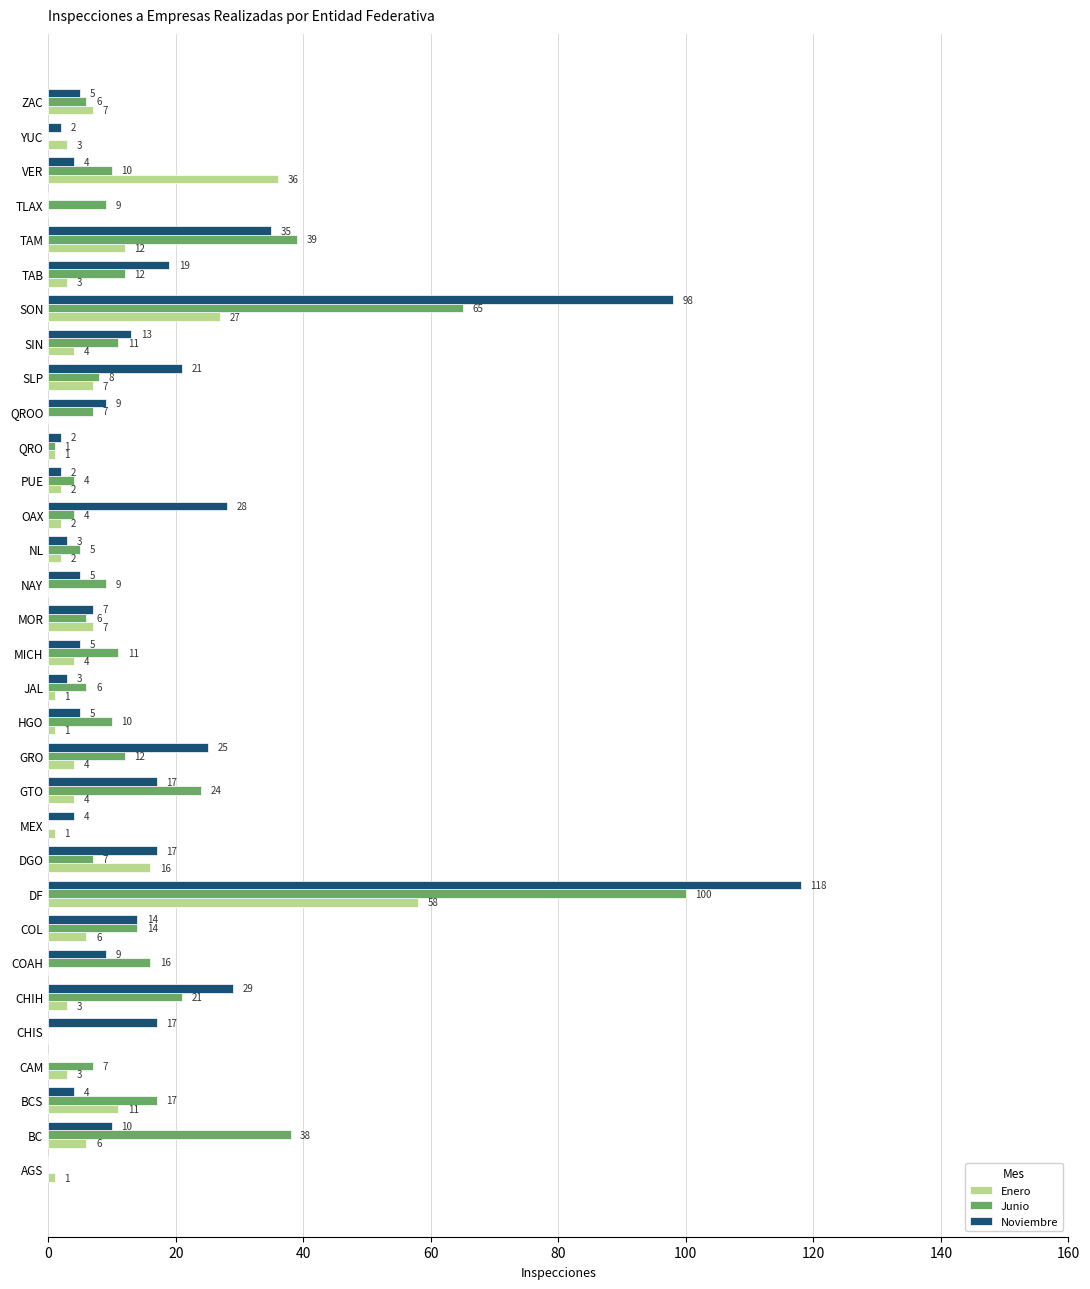

What value does the Noviembre series have at OAX, to the nearest 10?

30